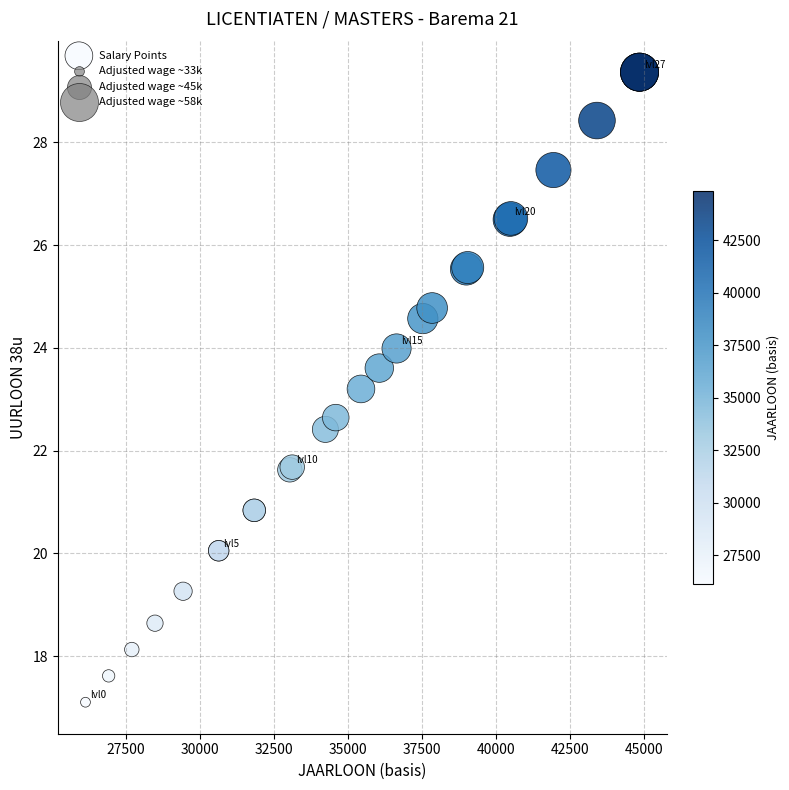

What Y value in the scatter plot is closest to 23?

23.2